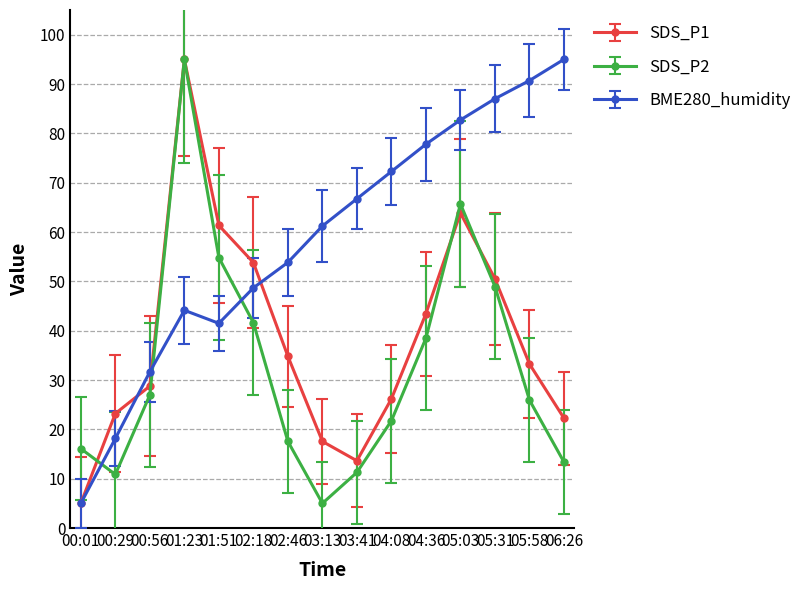

Rank the series by their average value, from highest to lowest.

BME280_humidity, SDS_P1, SDS_P2